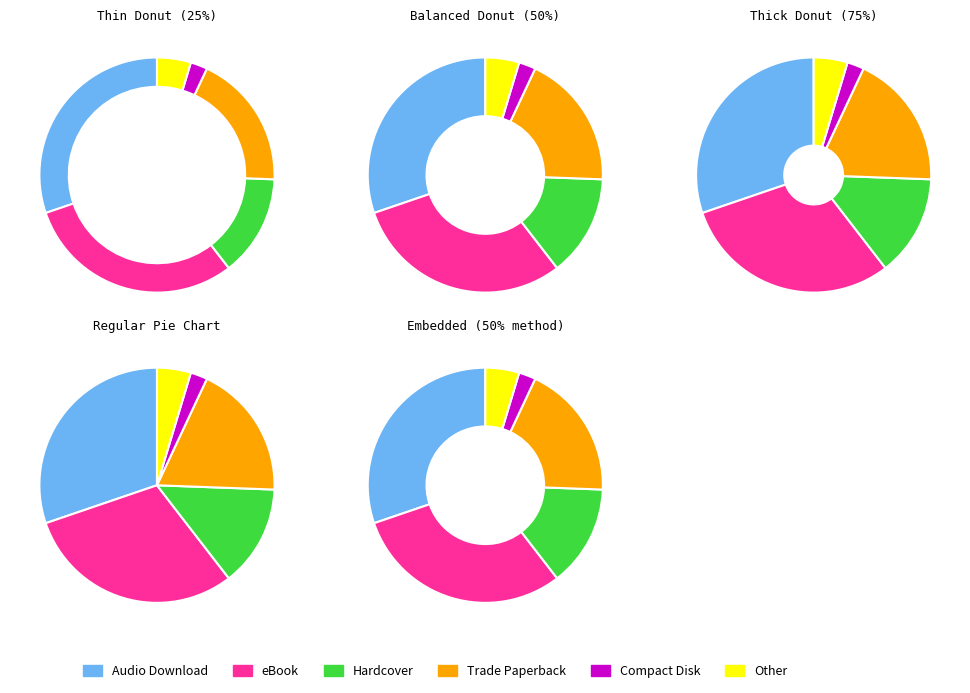

To the nearest percent, what is the combined percentage of Hardcover and Audio Download?

44%